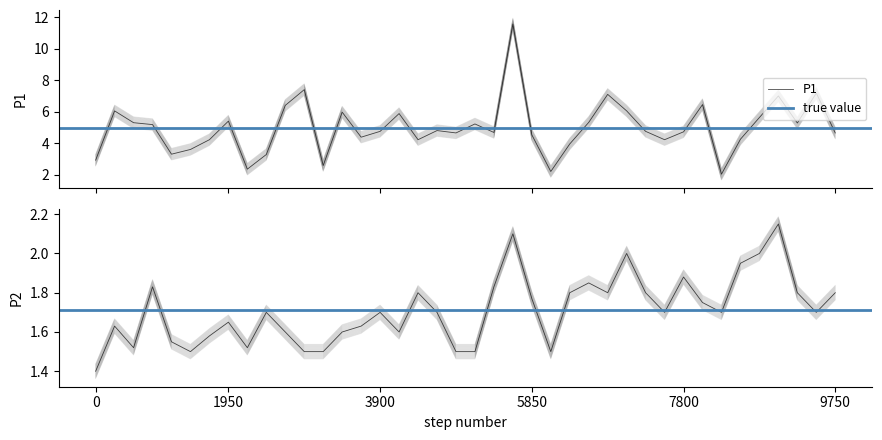

What is the lowest value of the P1 series?

2.0